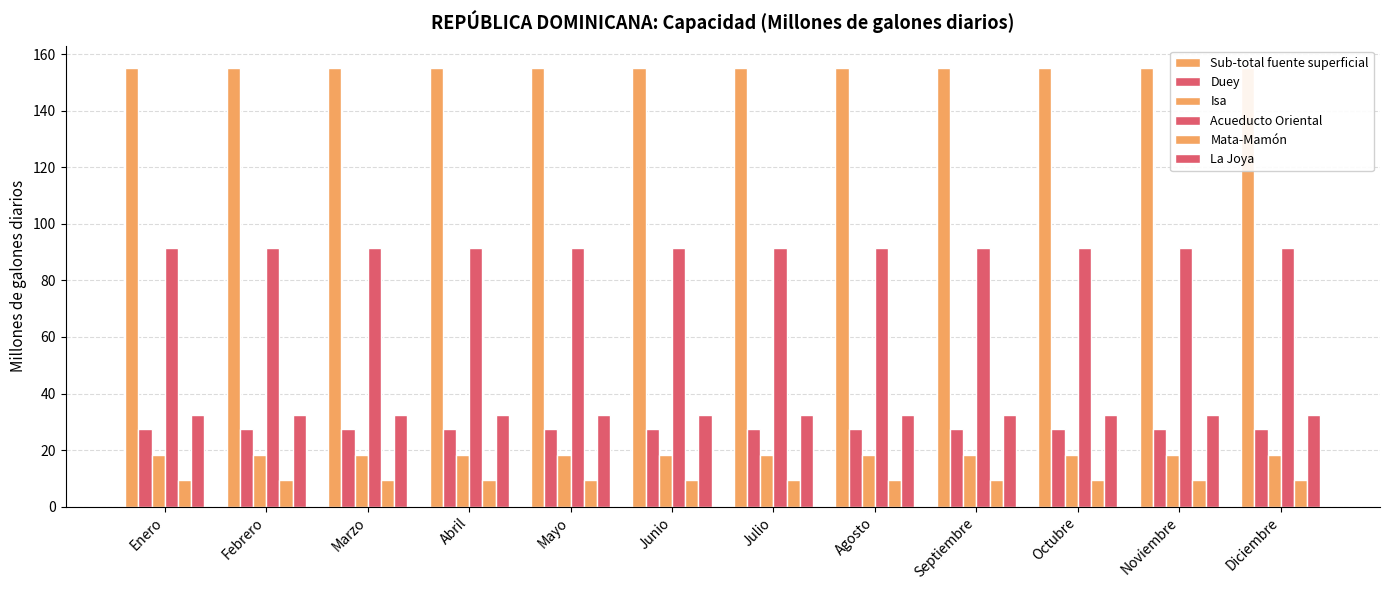

What position from the left is Noviembre?

11